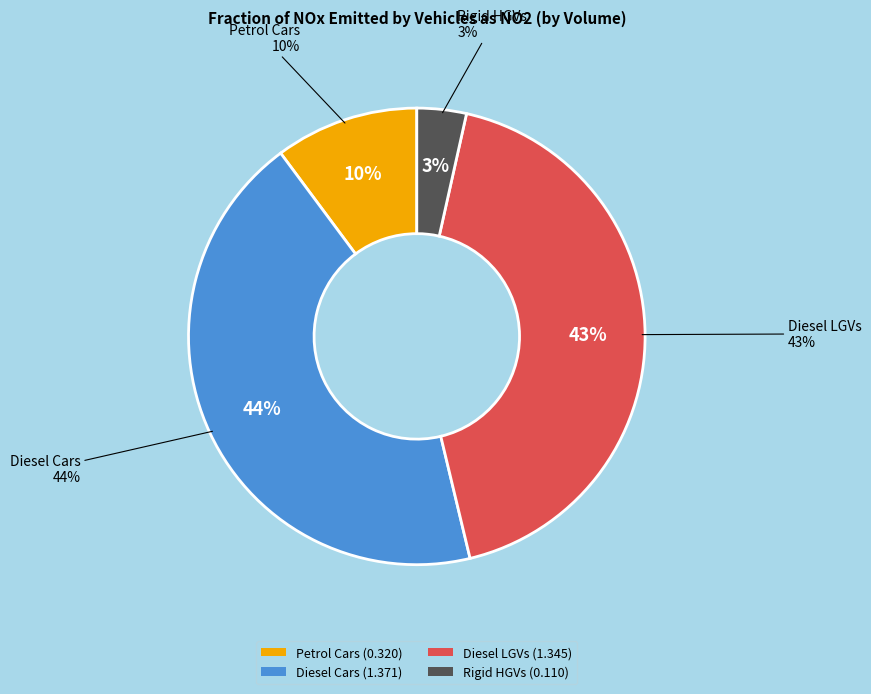

Does Diesel Cars Euro 1 represent more than half of the total?

No